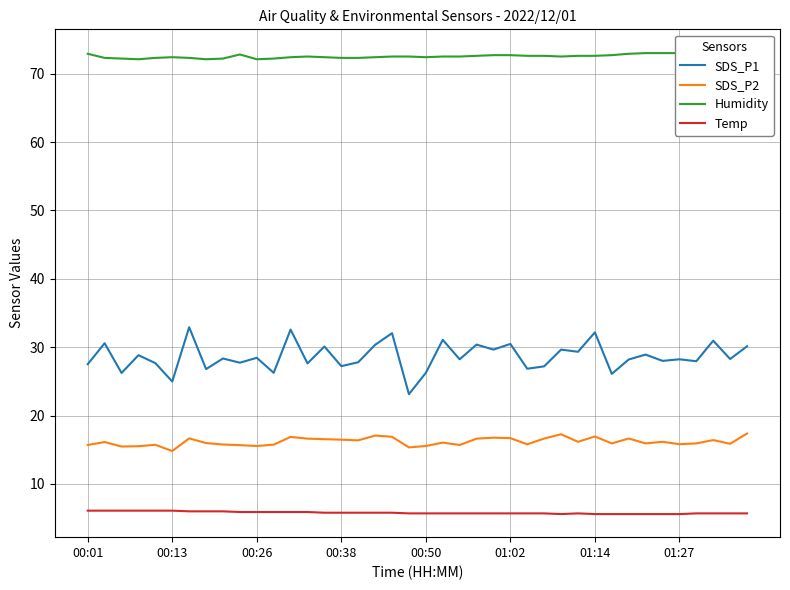

Count the number of categories in the chart.

40